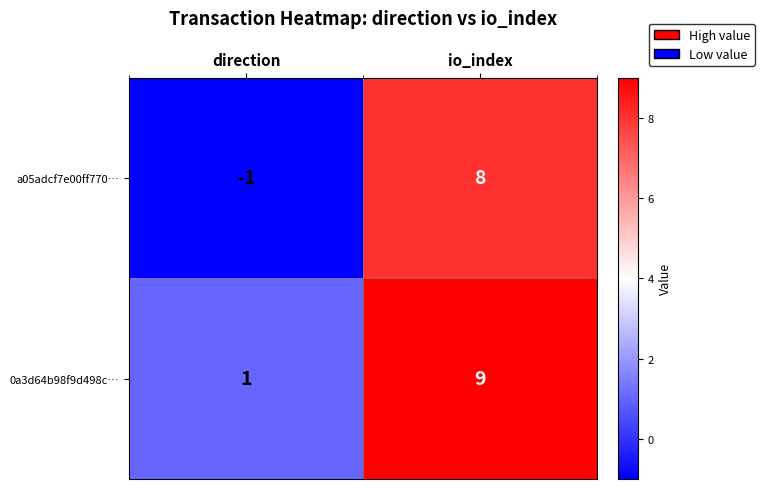

Rank the series by their maximum value, from highest to lowest.

0a3d64b98f9d498c…, a05adcf7e00ff770…